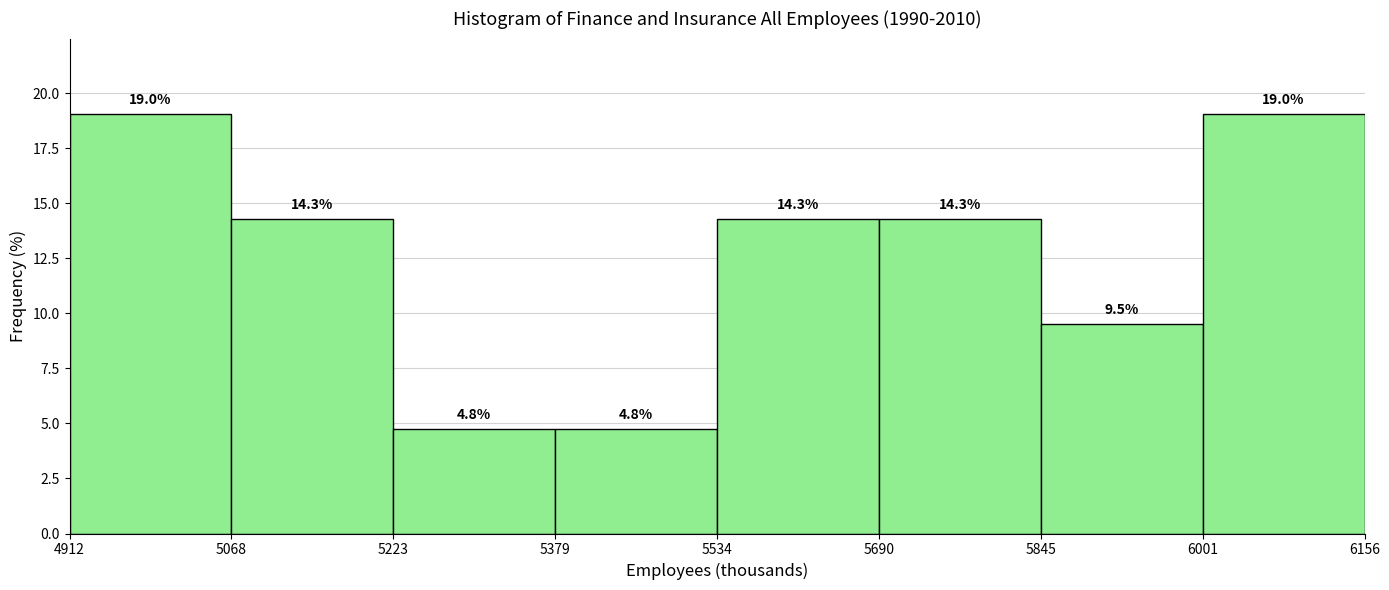

What is the height of the bar covering 5690 to 5845 on the x-axis?

14.3